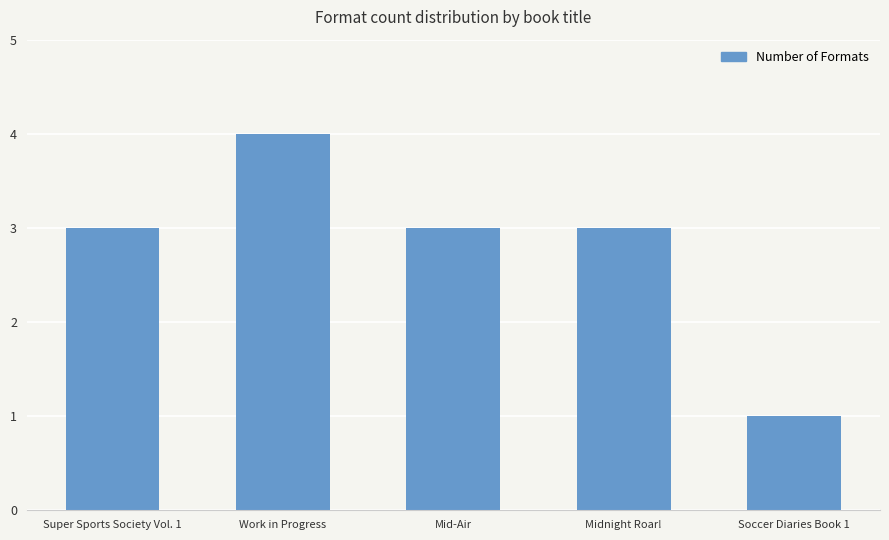

What is the average value?

3